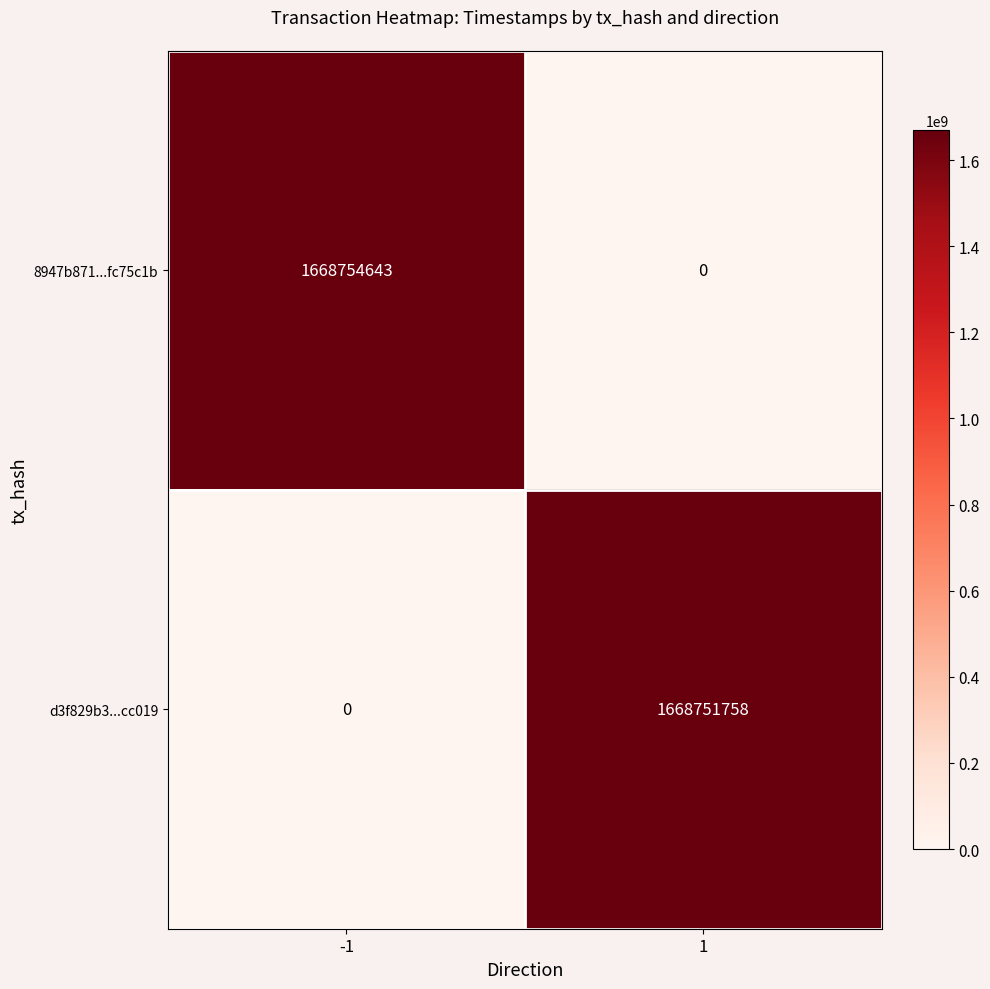

Which series has the largest range (max minus min)?

8947b871...fc75c1b